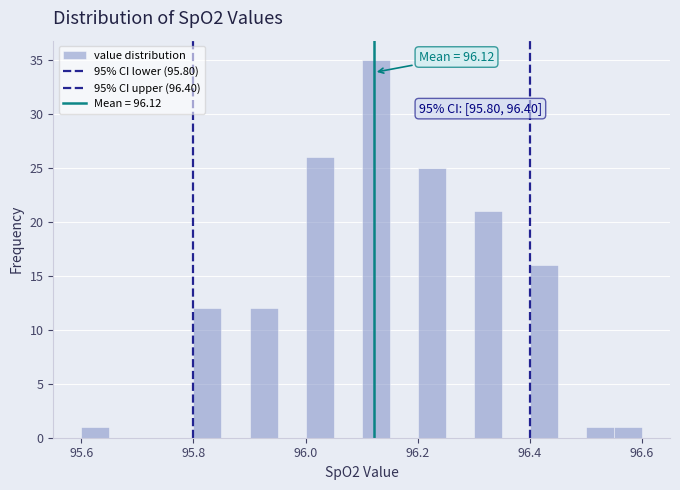

Read against the x-axis, roughly where is the centre of the tallest bar?

96.12